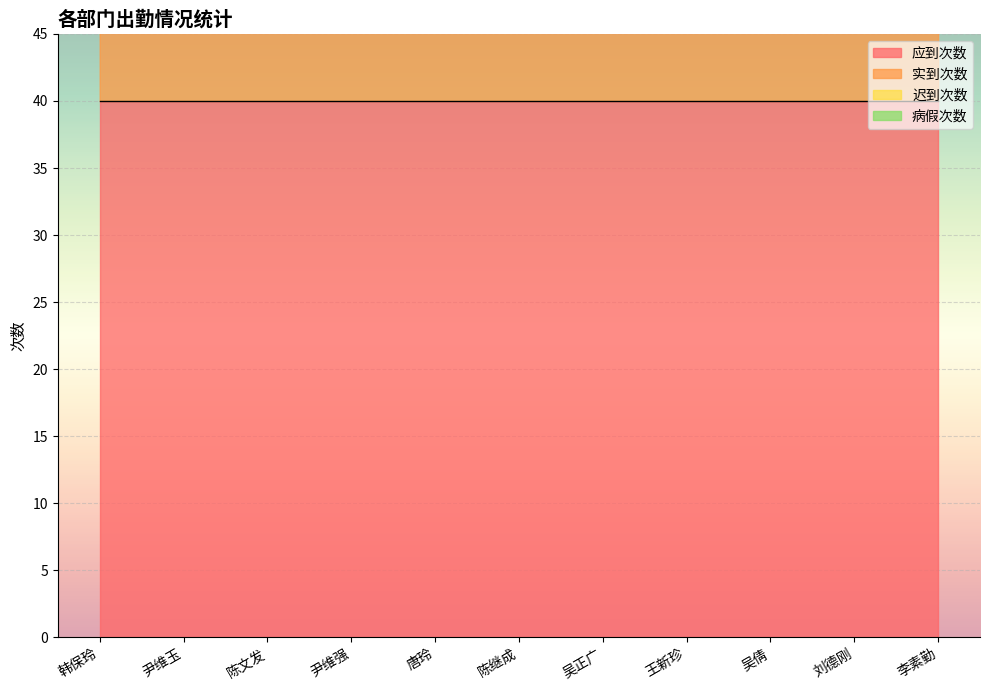

How many distinct data groups are displayed?

4